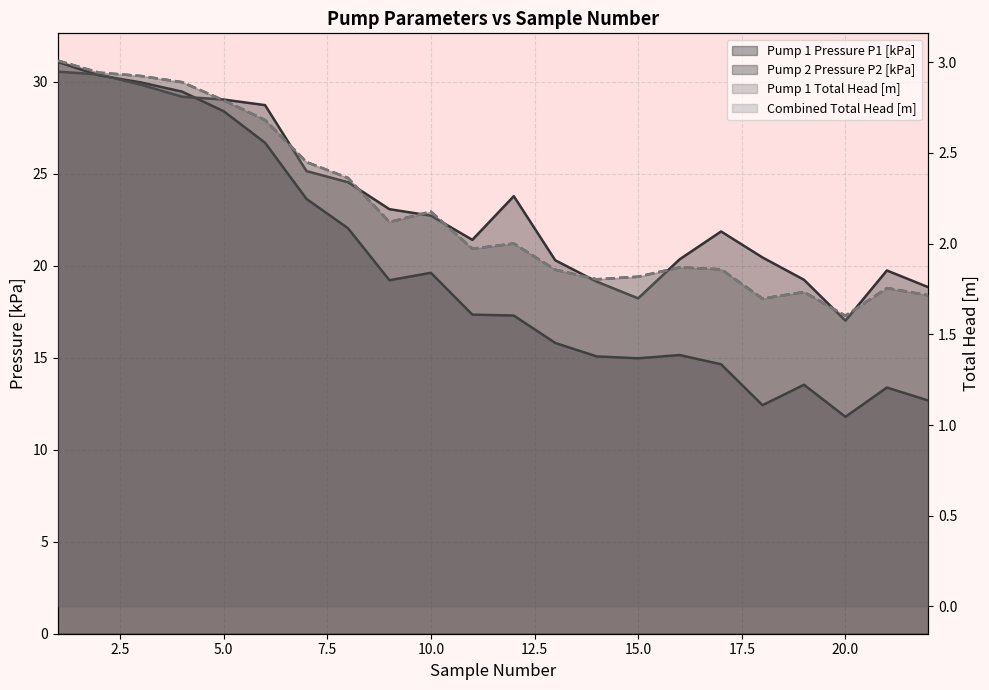

Which series has the widest spread of values?

Pump 1 Pressure P1 [kPa]